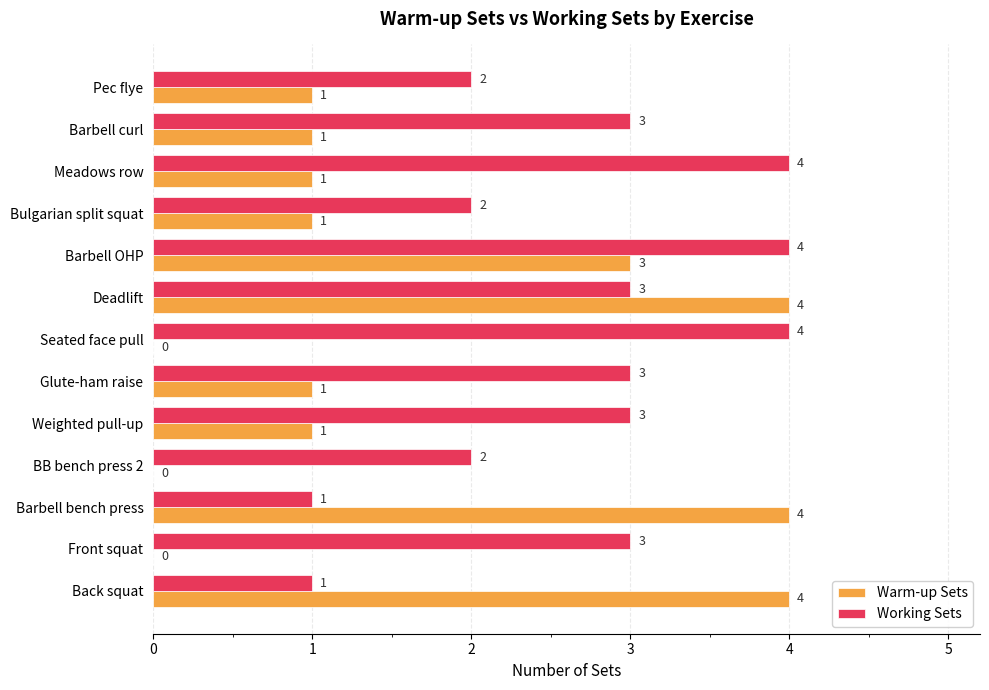

What is the sum of the Working Sets values at Seated face pull and Bulgarian split squat?

6